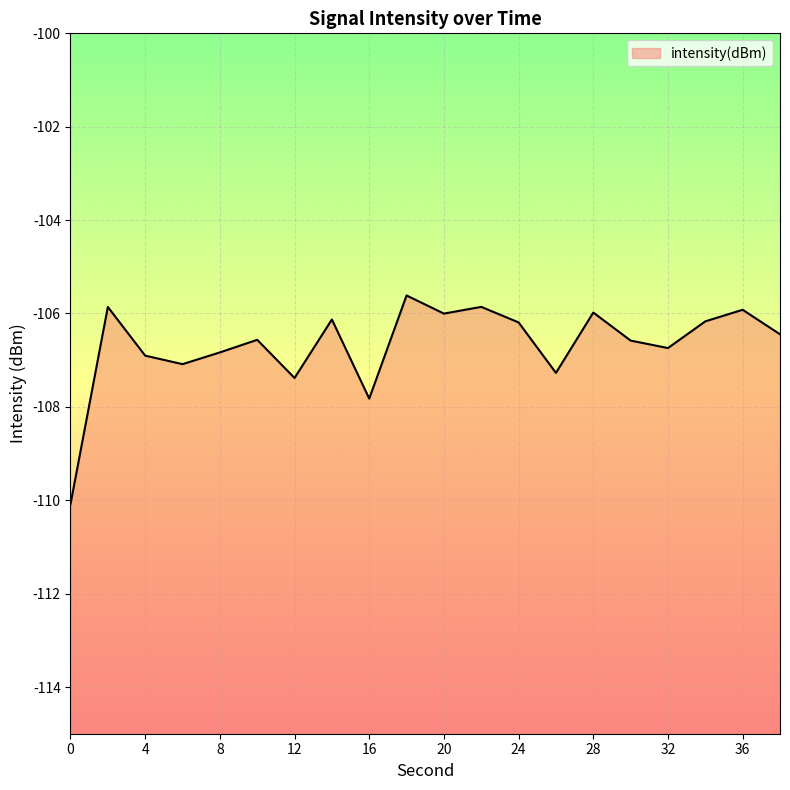

Count the number of values greater than -106.

5